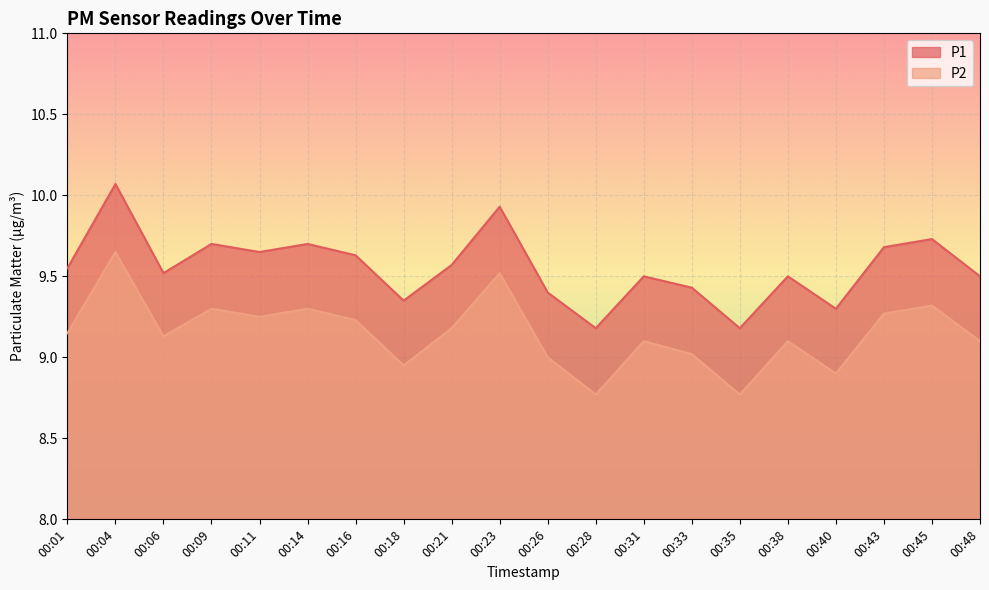

What is the difference between the maximum and minimum values in the P2 series?

0.9